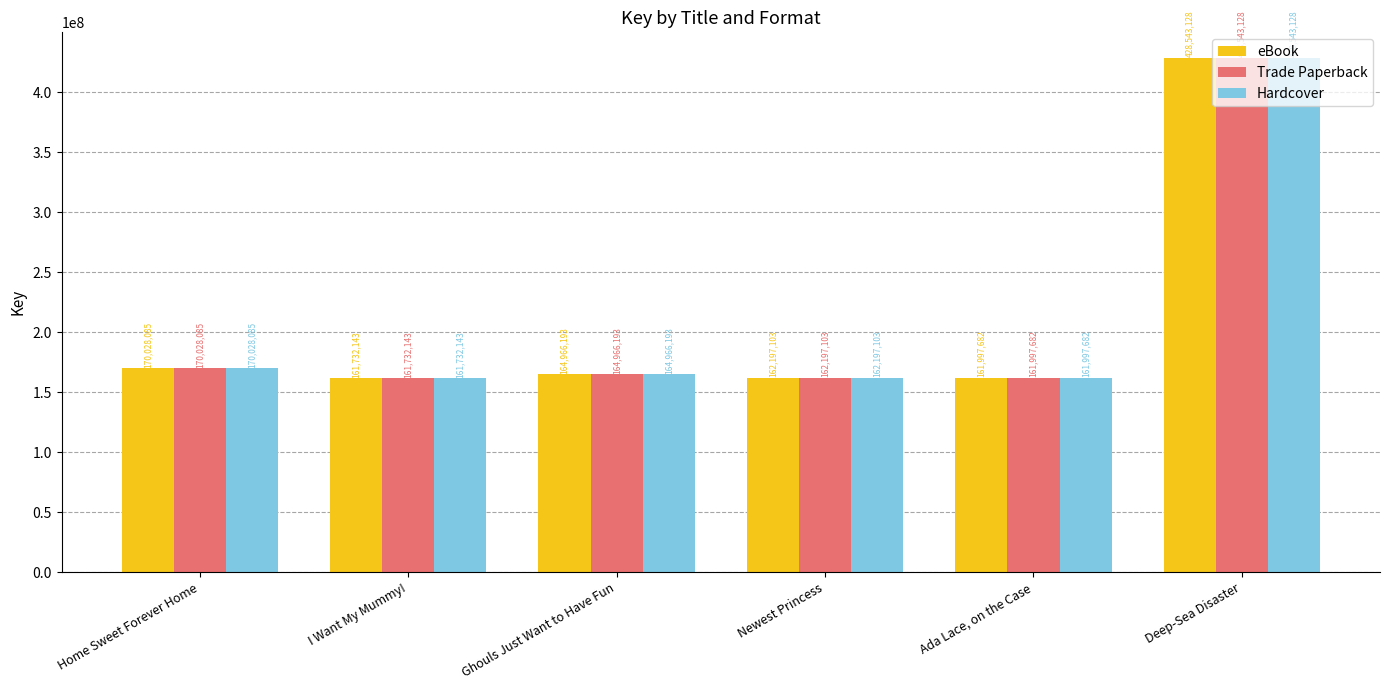

Are the bars horizontal?

No